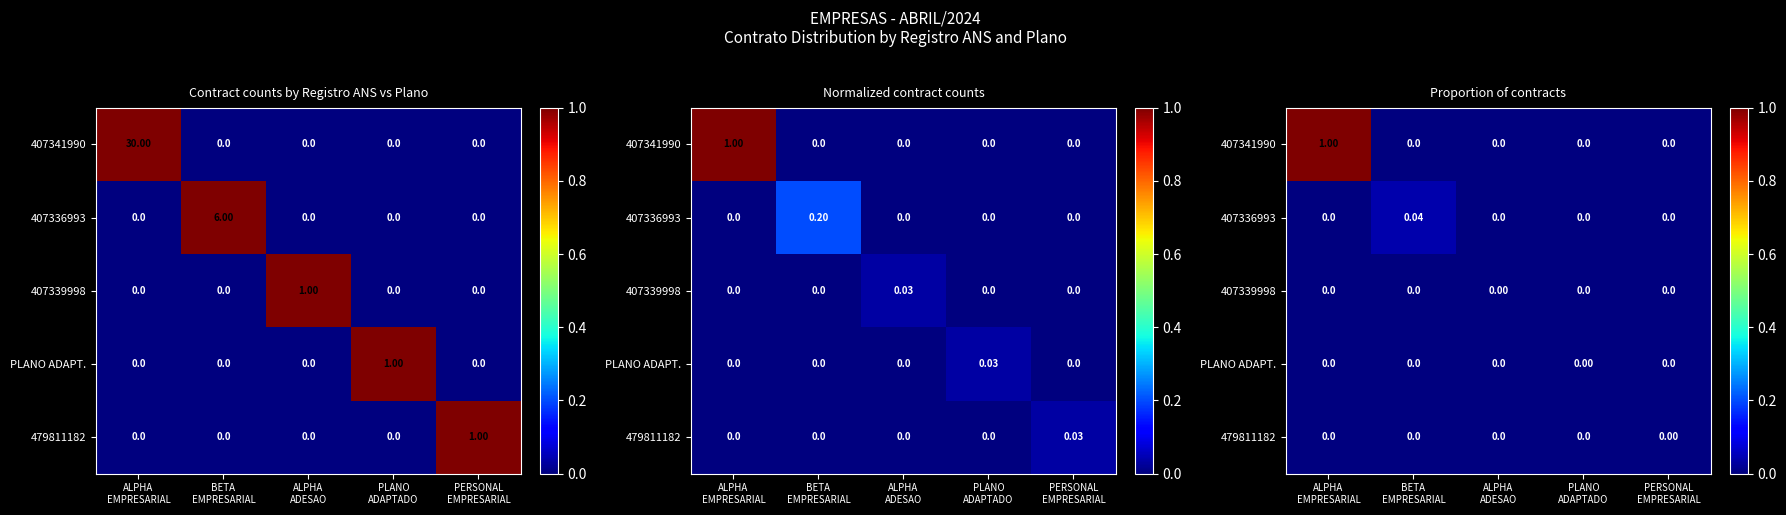

What is the spread (max minus min) of values at ALPHA
EMPRESARIAL?

1.0